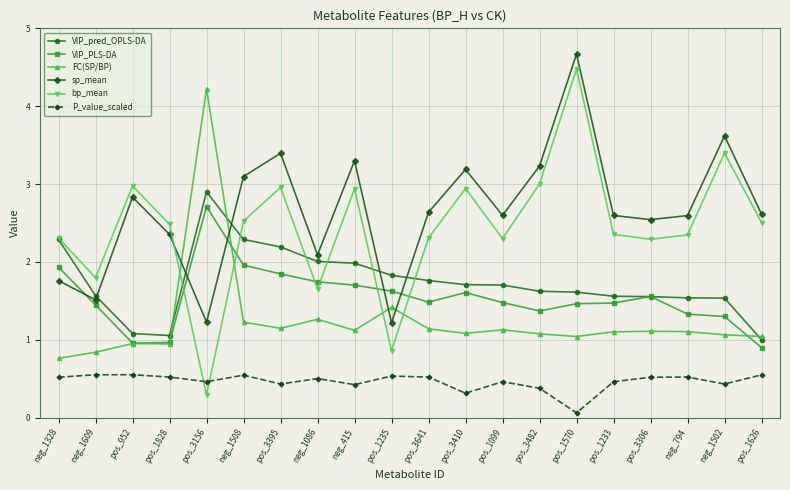

At pos_1099, list the series in order from largest to smallest.

sp_mean, bp_mean, VIP_pred_OPLS-DA, VIP_PLS-DA, FC(SP/BP), P_value_scaled